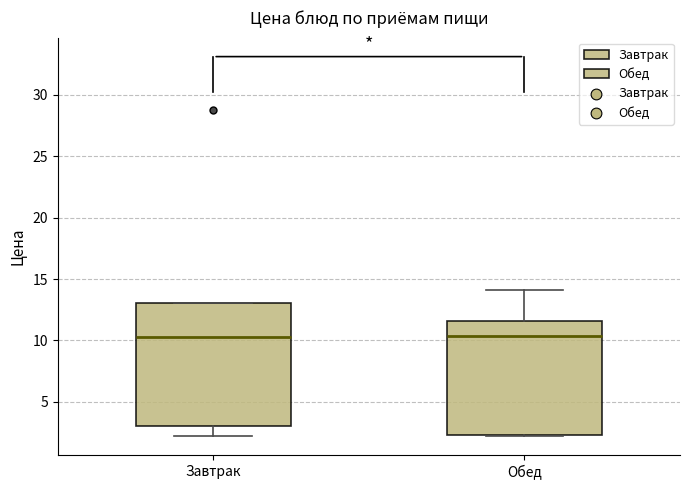

Where does the lower whisker of the box for Завтрак end on the y-axis? The values are not printed on the chart, so give them approximately, as read against the axis.

2.0